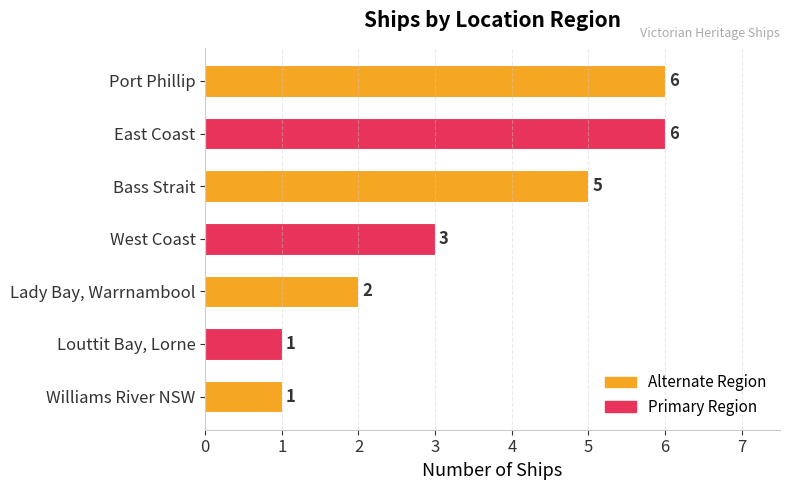

What is the greatest value displayed?

6